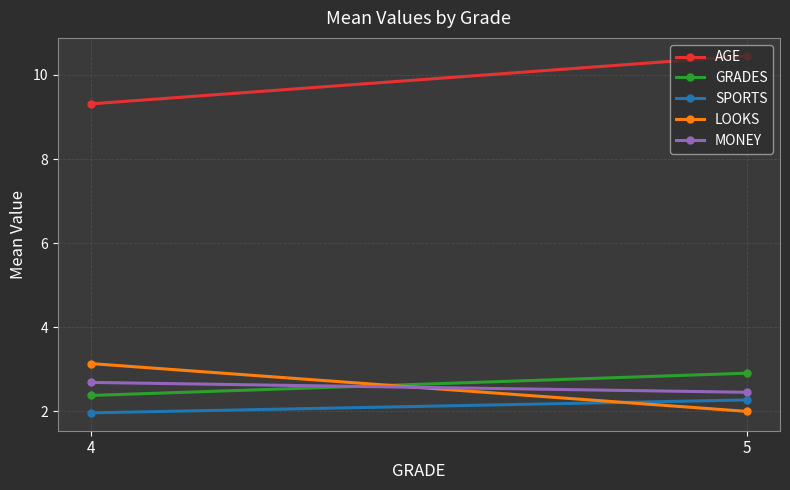

Is this an area chart (filled region under the line)?

No